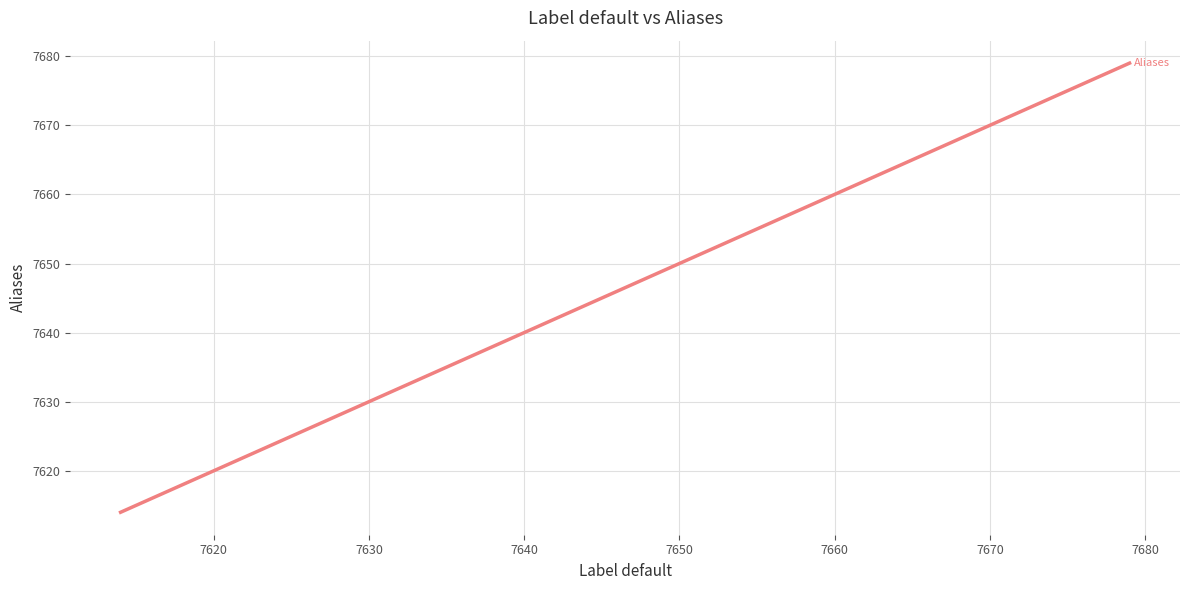

Reading left to right, what are all the values shown in this chart?

7614	7615	7651	7661	7662	7663	7664	7665	7666	7667	7668	7678	7679